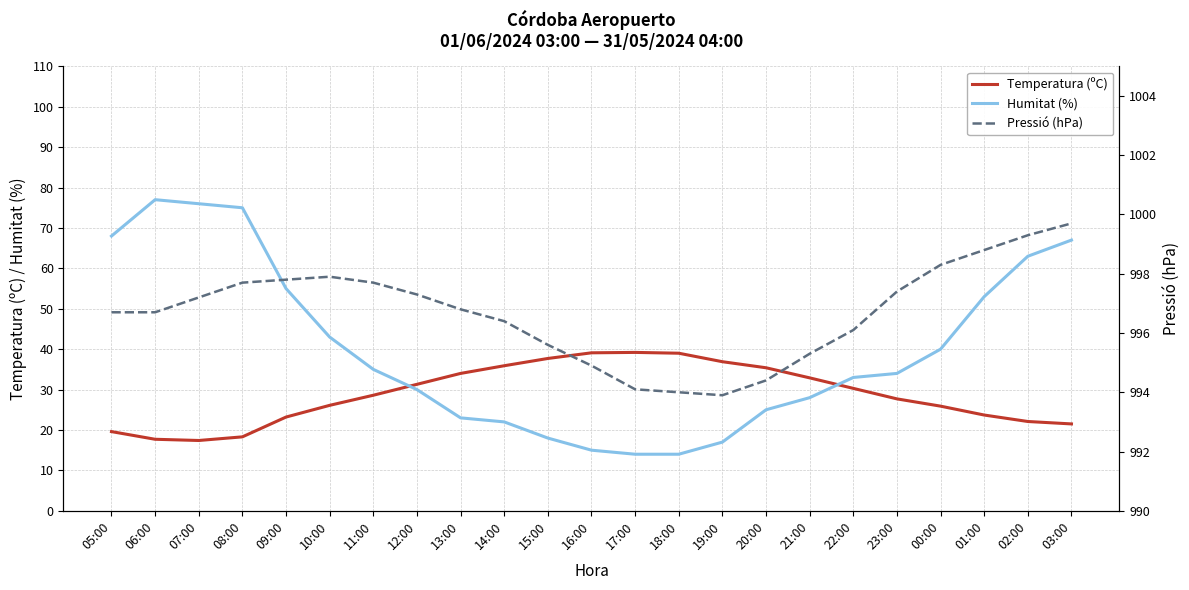

Which series changed the most between 12:00 and 20:00?

Humitat (%)